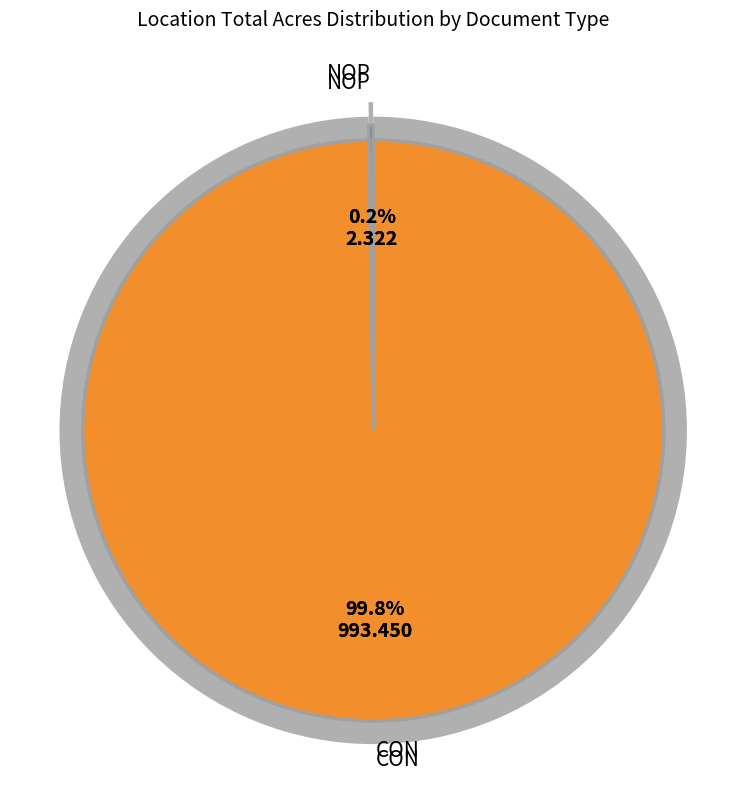

Count the number of slices in the pie.

2